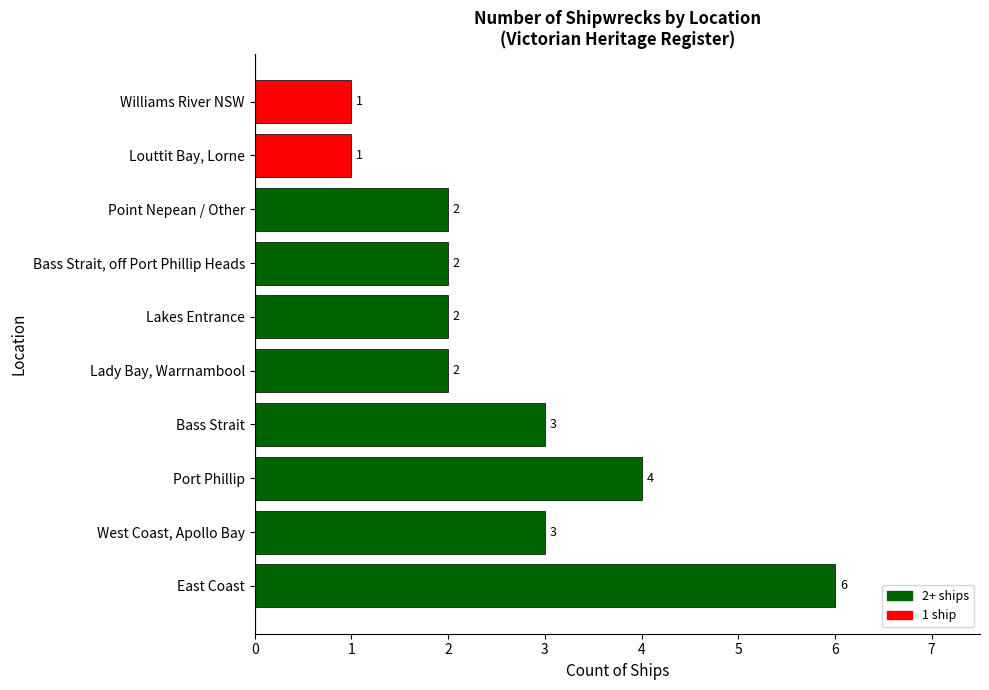

Which category has the highest value across all series?

East Coast